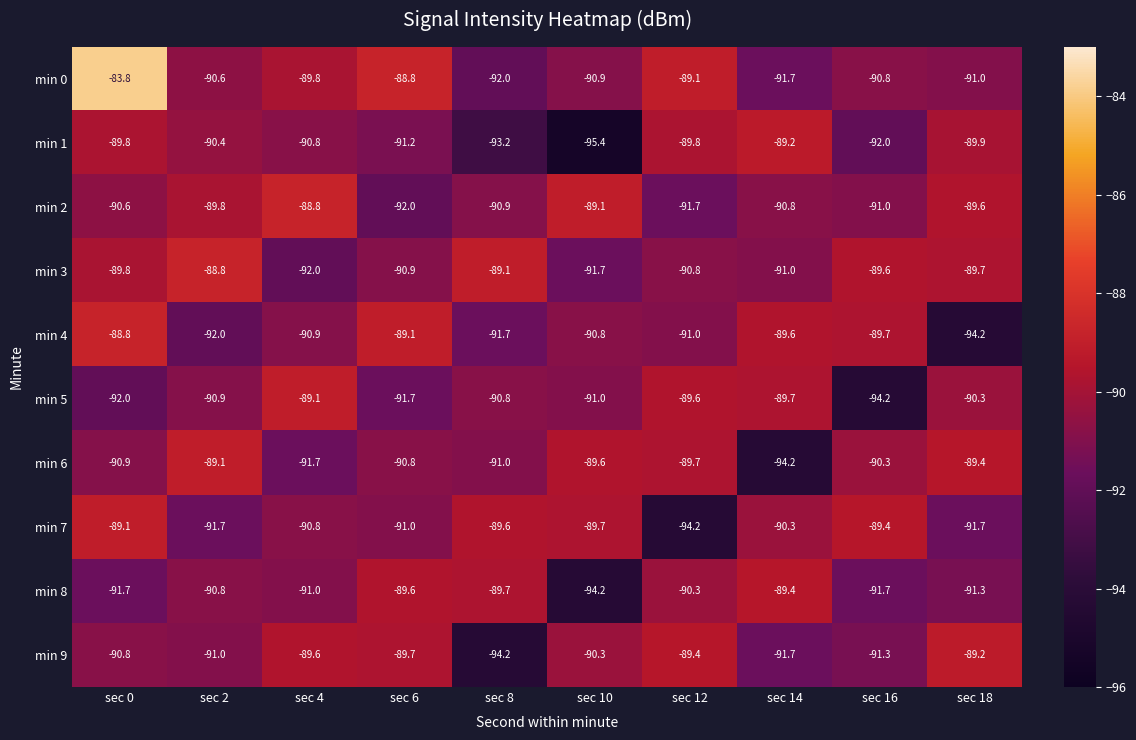

Which series changed the most between sec 0 and sec 8?

min 0